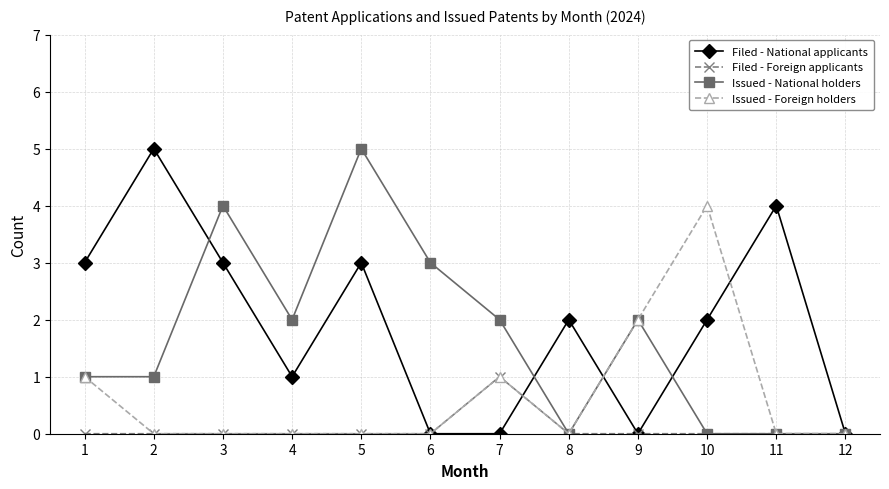

True or false: Filed - National applicants has more than 1 points higher than both neighbors.

True